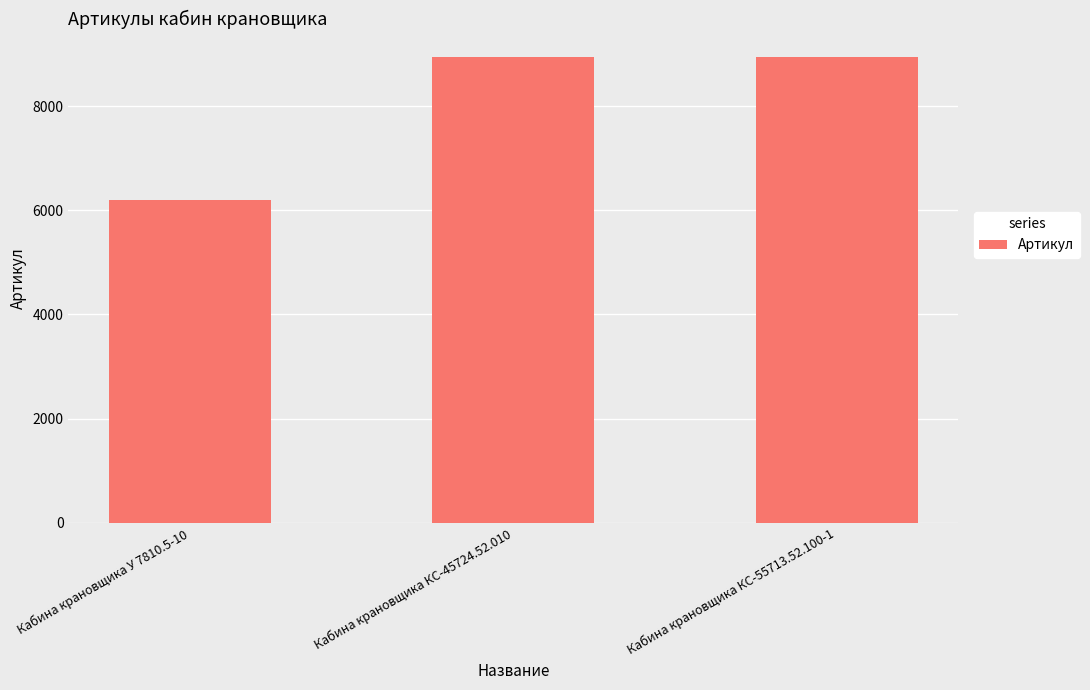

The value at Кабина крановщика КС-55713.52.100-1 is 8944. True or false?

True